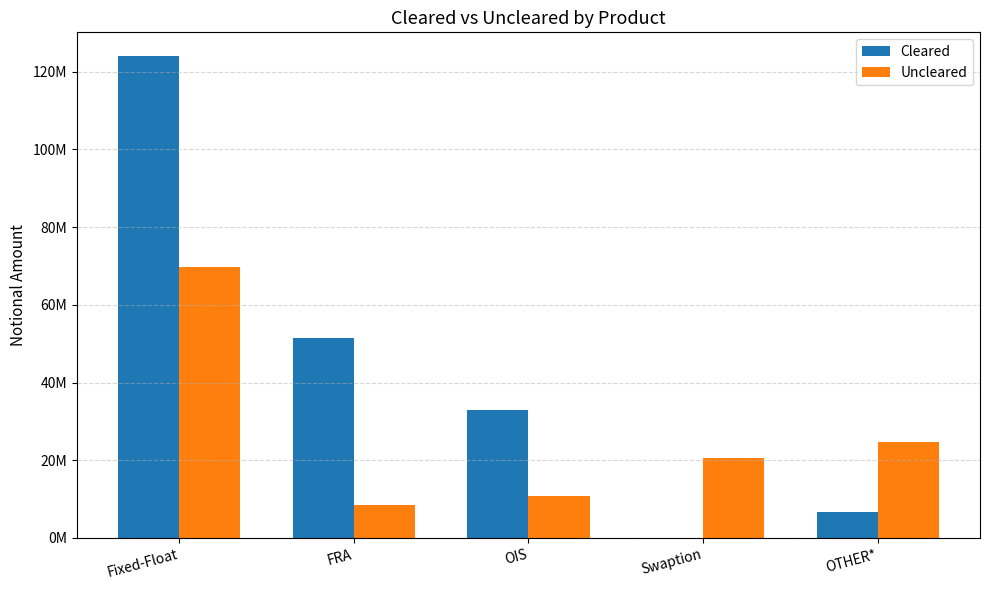

Are the bars horizontal?

No